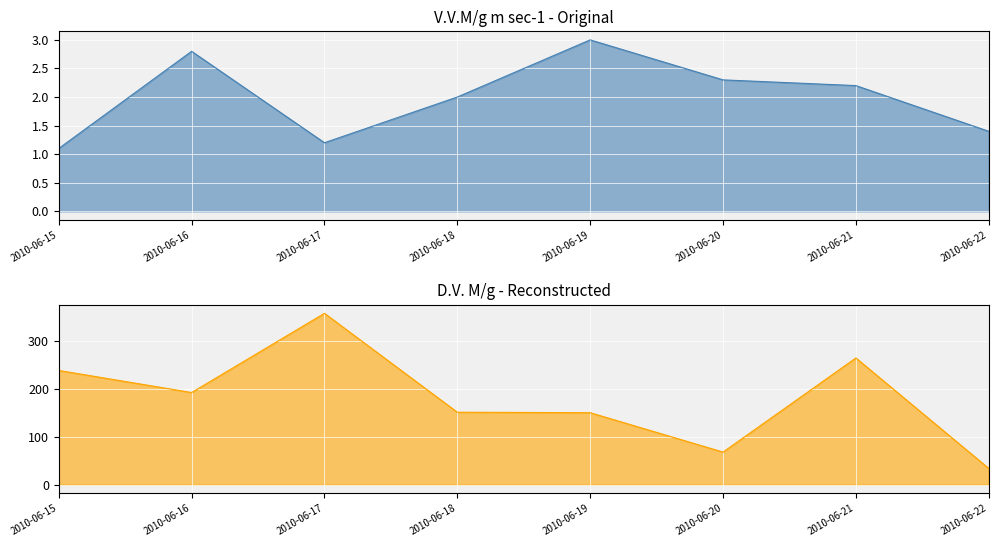

What is the maximum value for D.V. M/g?

357.0